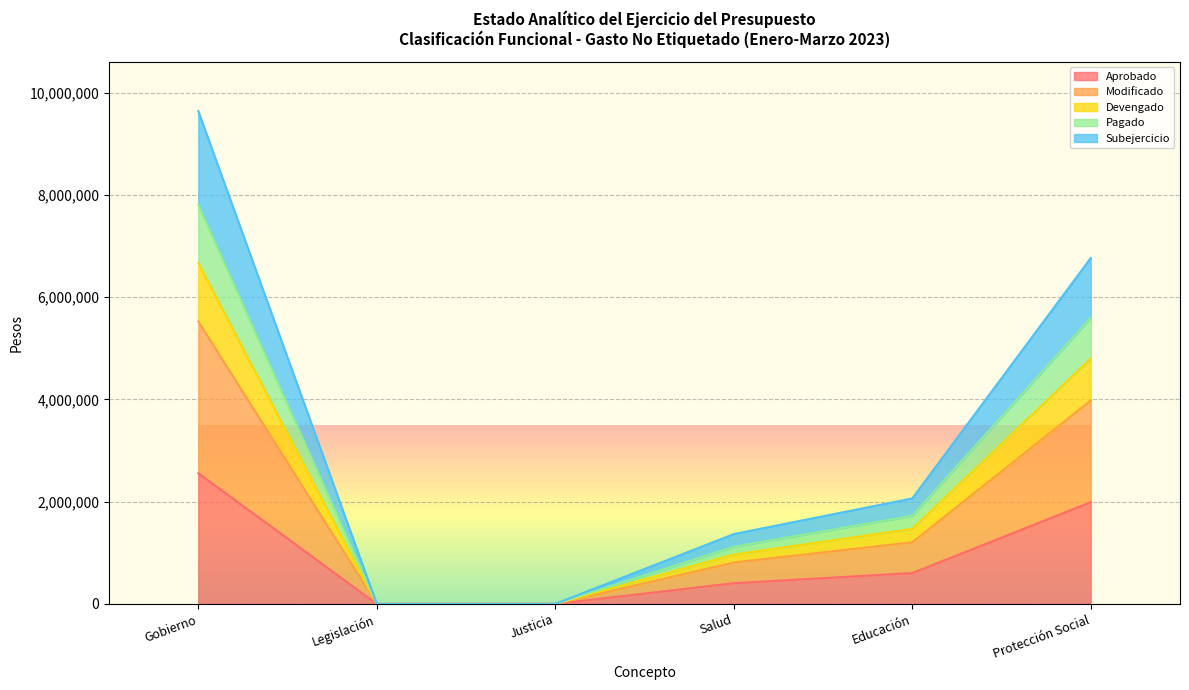

What are all the series names shown in the legend?

Aprobado, Modificado, Devengado, Pagado, Subejercicio